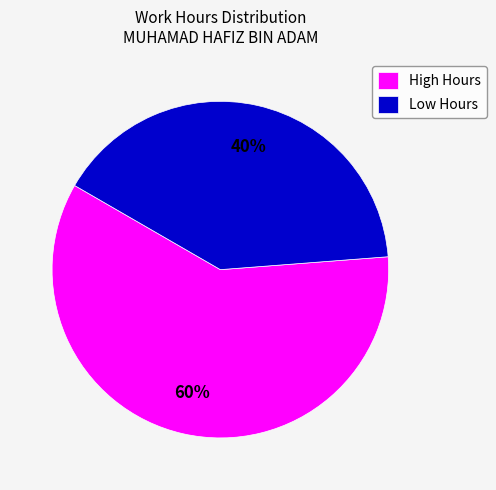

Do Low Hours and High Hours together represent more than half of the pie?

Yes